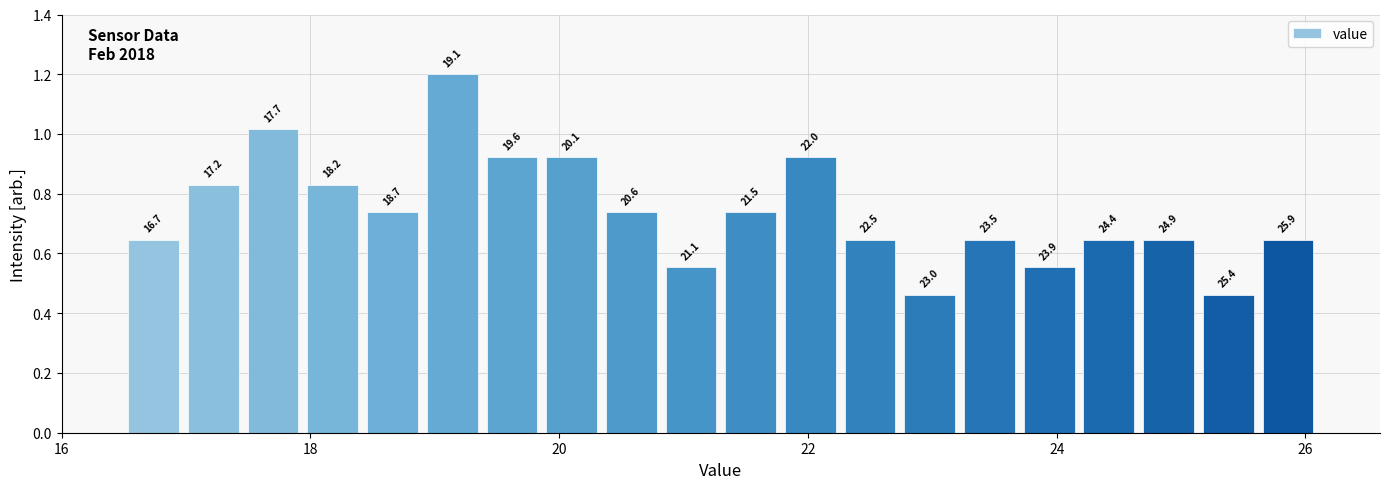

Around what value on the x-axis is the tallest bar? Give the approximate position of its centre, as read against the axis.

19.2